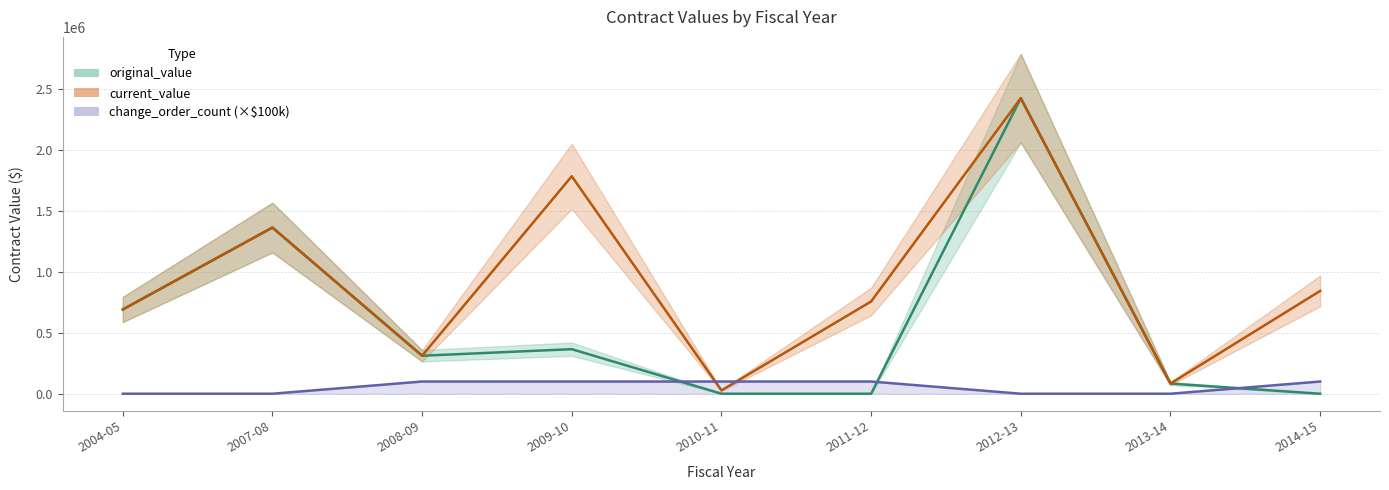

True or false: current_value and original_value cross at least once.

False